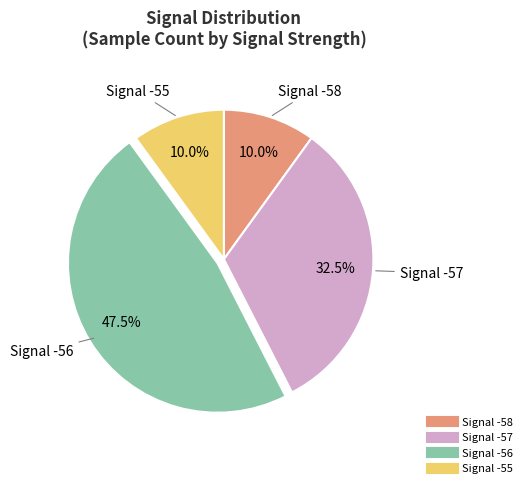

Does any single category account for the majority?

No